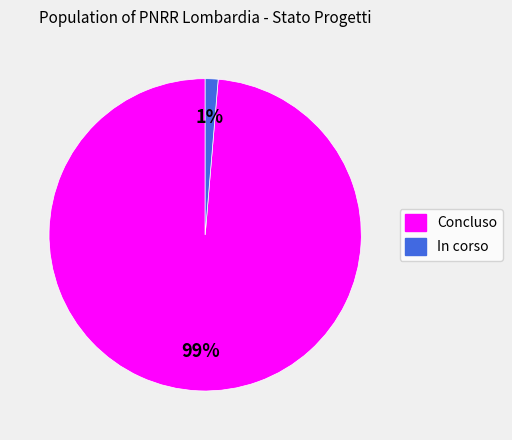

Does any single category account for the majority?

Yes